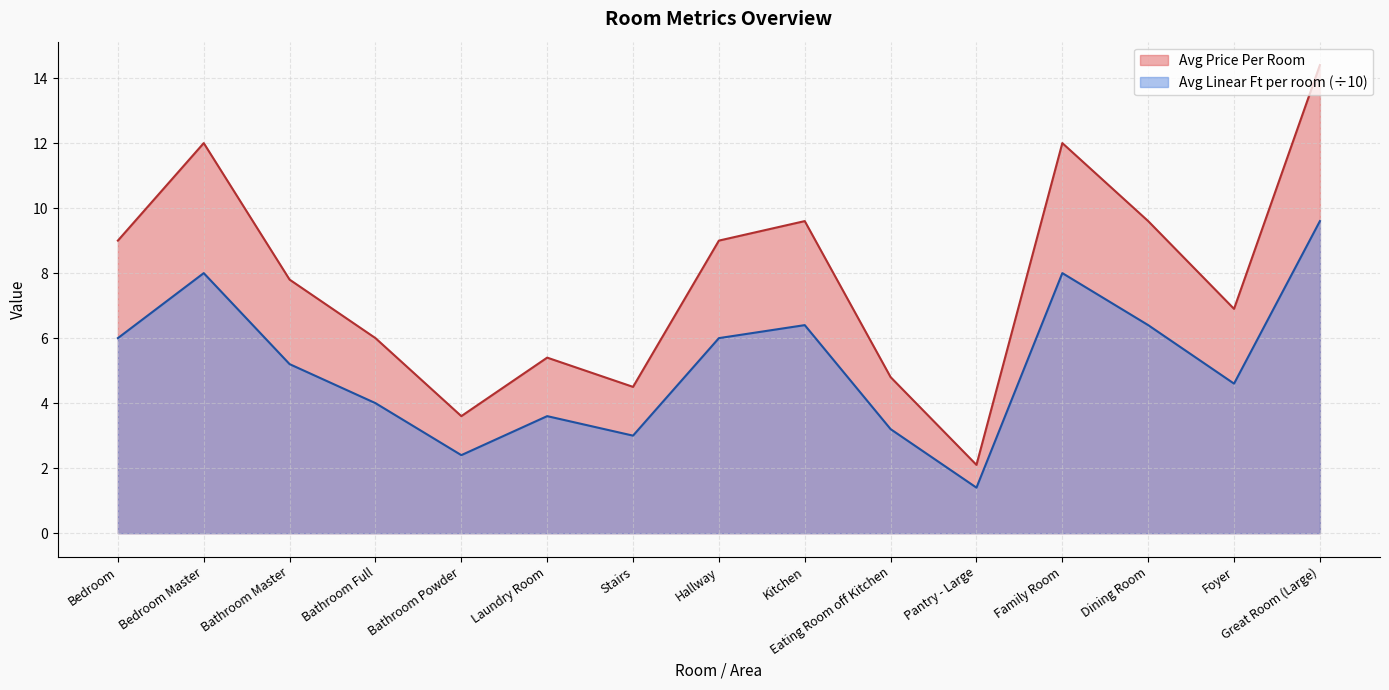

True or false: Avg Linear Ft per room and Avg Price Per Room cross at least once.

False